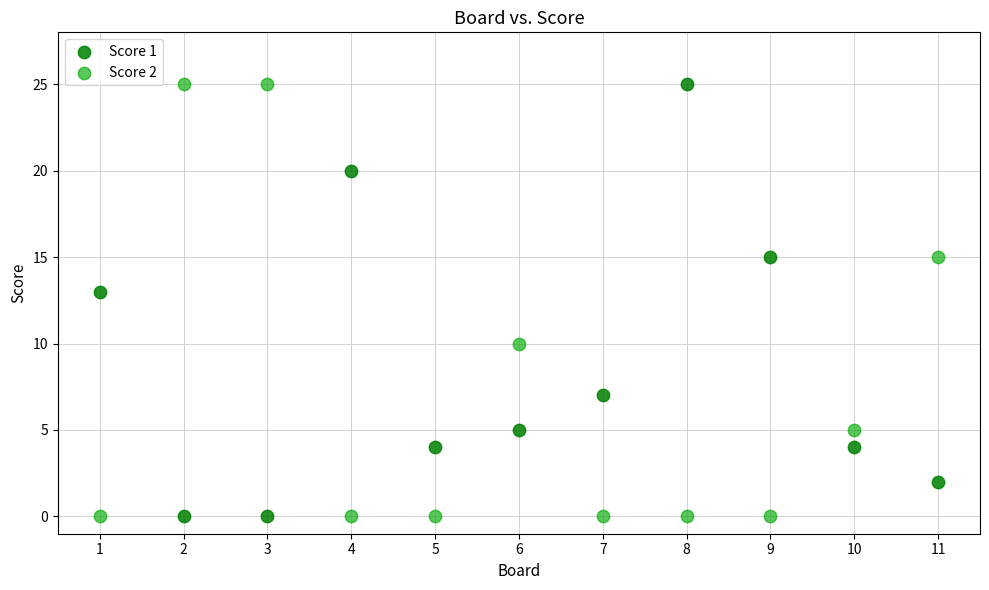

Across all series, what Y value is closest to 12?

13